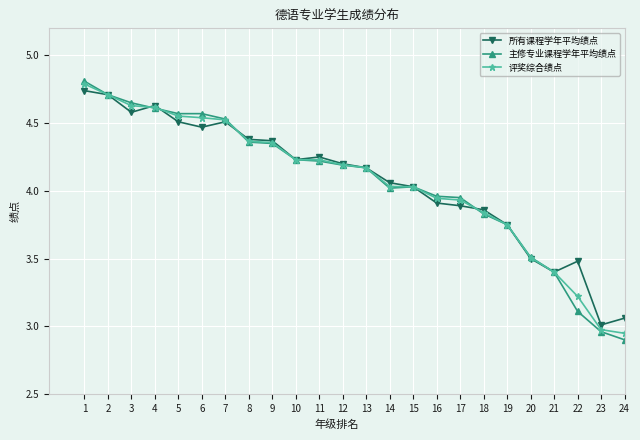

What is the value of the 主修专业课程学年平均绩点 point at the 21st from the left?

3.4